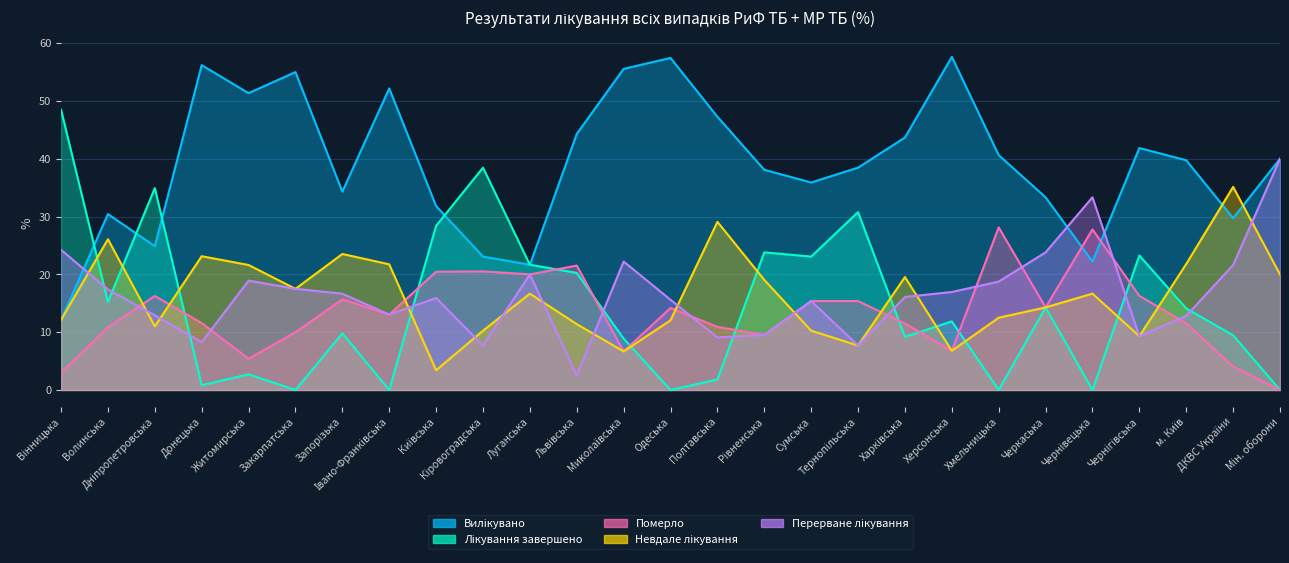

What is the label of the 3rd point from the left?

Дніпропетровська